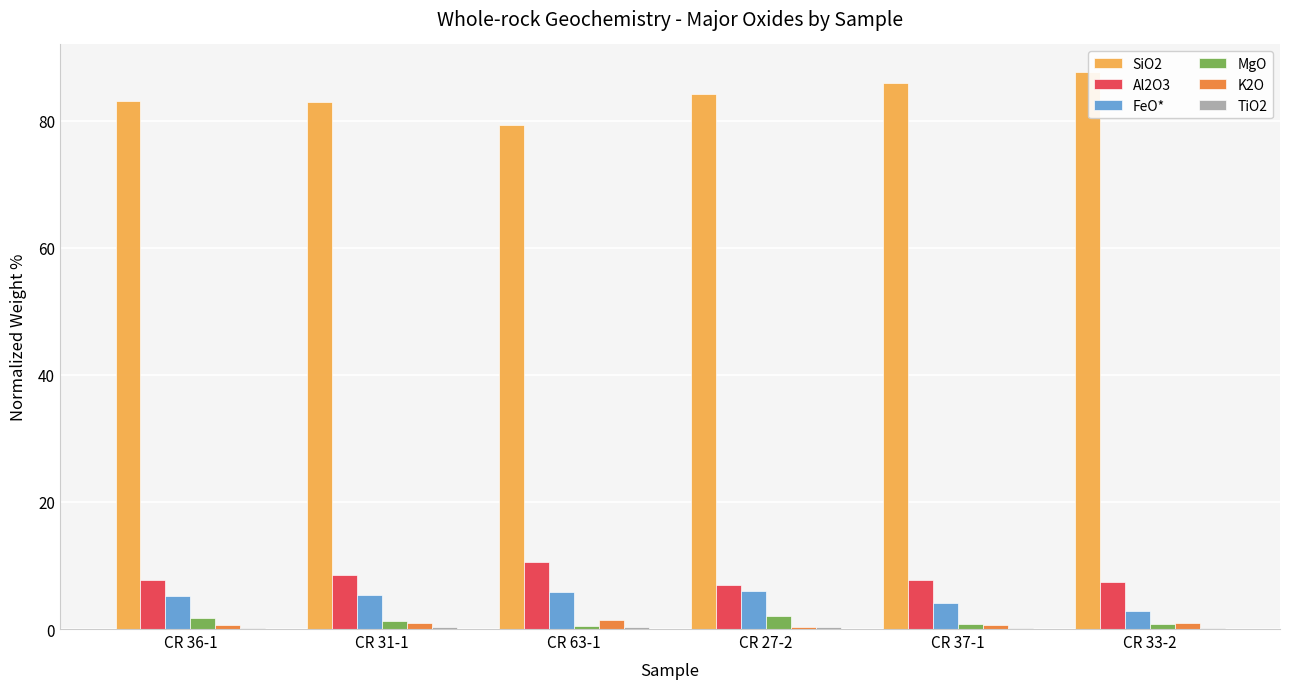

Is it true that SiO2 equals 139.1 at CR 27-2?

False